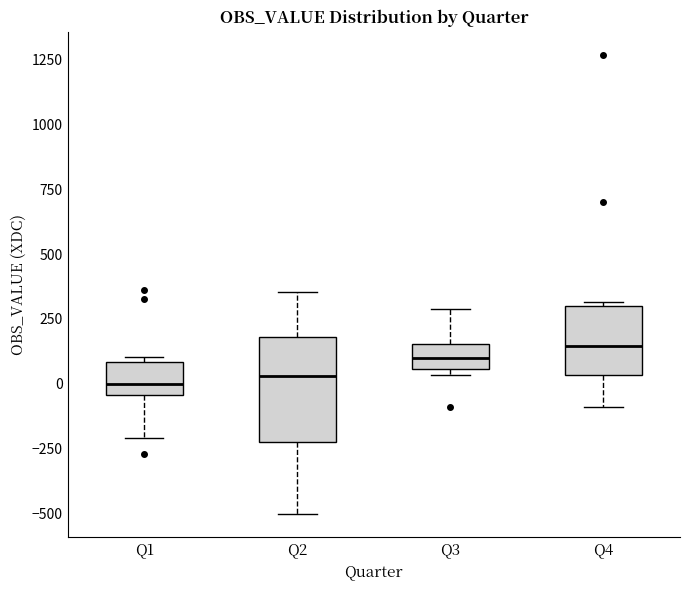

Where does the lower whisker of the box for Q4 end on the y-axis? The values are not printed on the chart, so give them approximately, as read against the axis.

-100